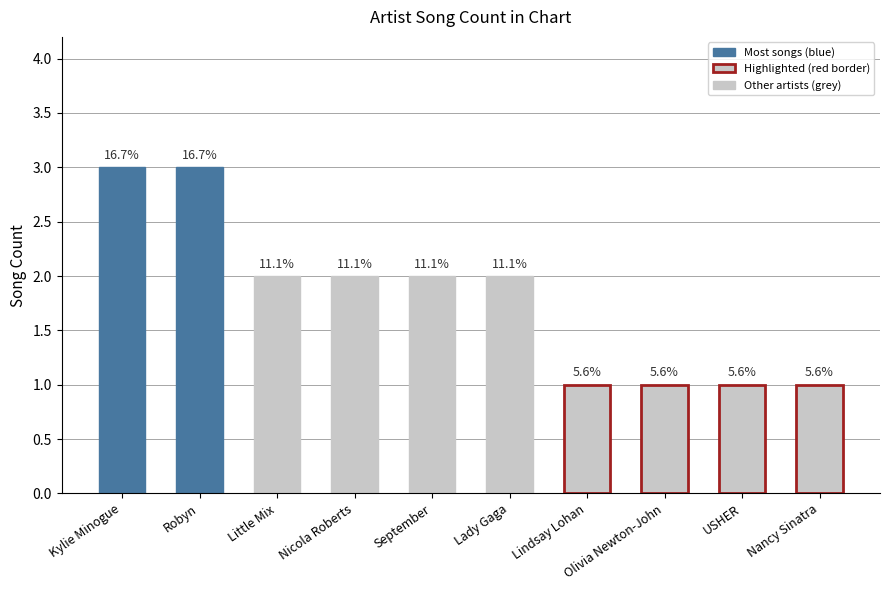

Approximately how many times larger is the value at Robyn compared to September?

1.5